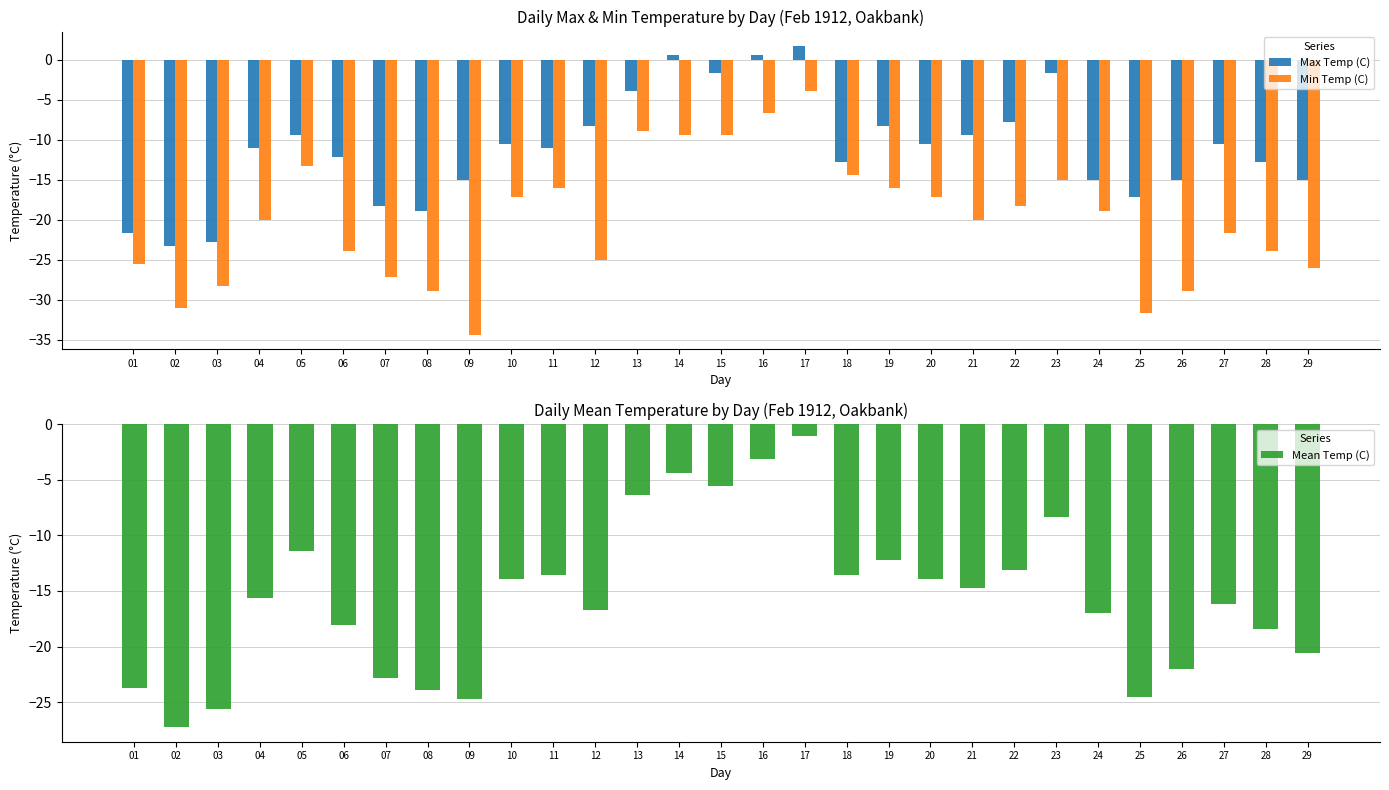

What is the difference between the highest and lowest values at 06?

11.7